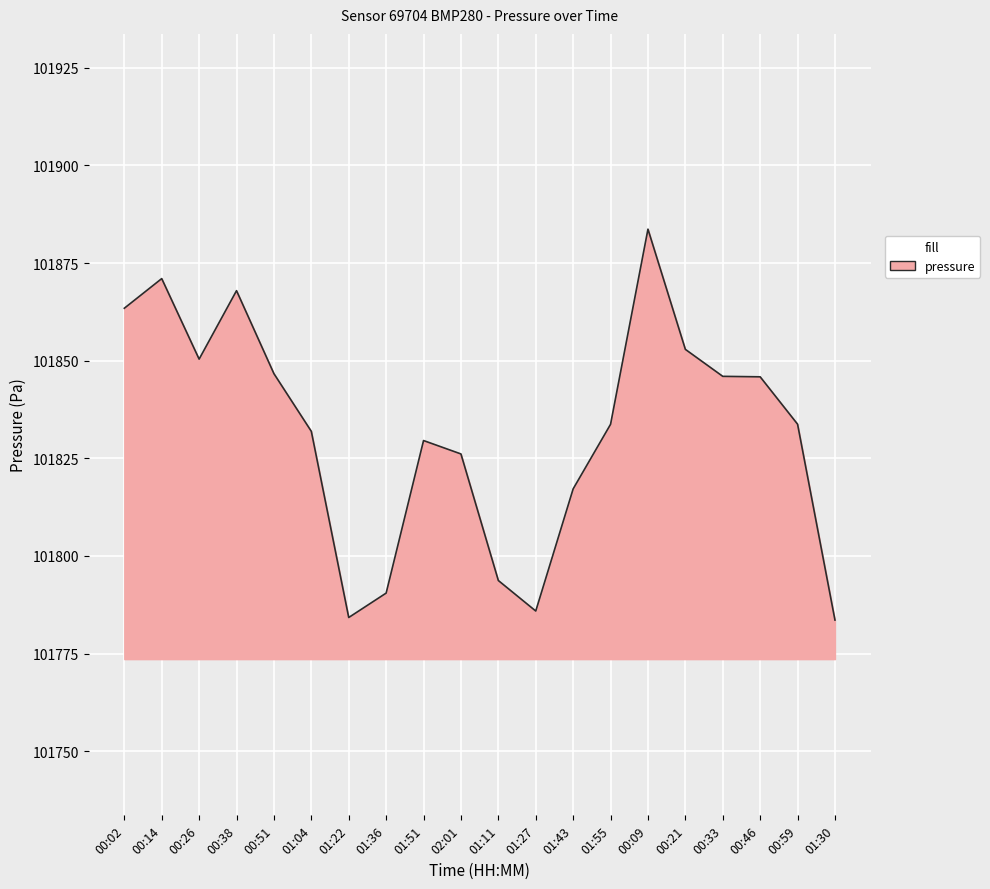

Between 01:22 and 01:36, which is larger?

01:36